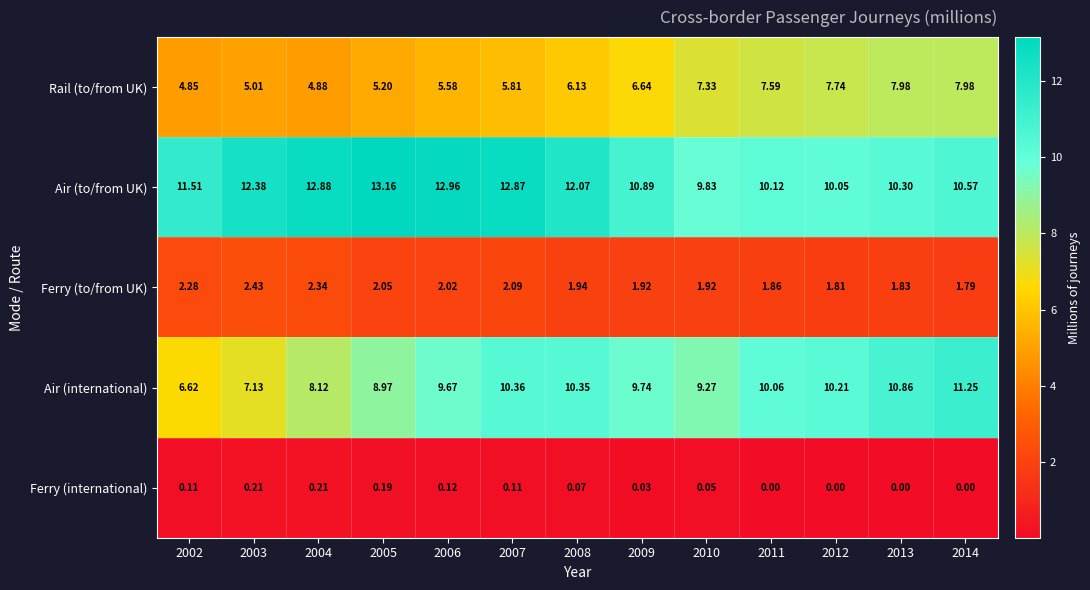

Which series has the widest spread of values?

Air (international)